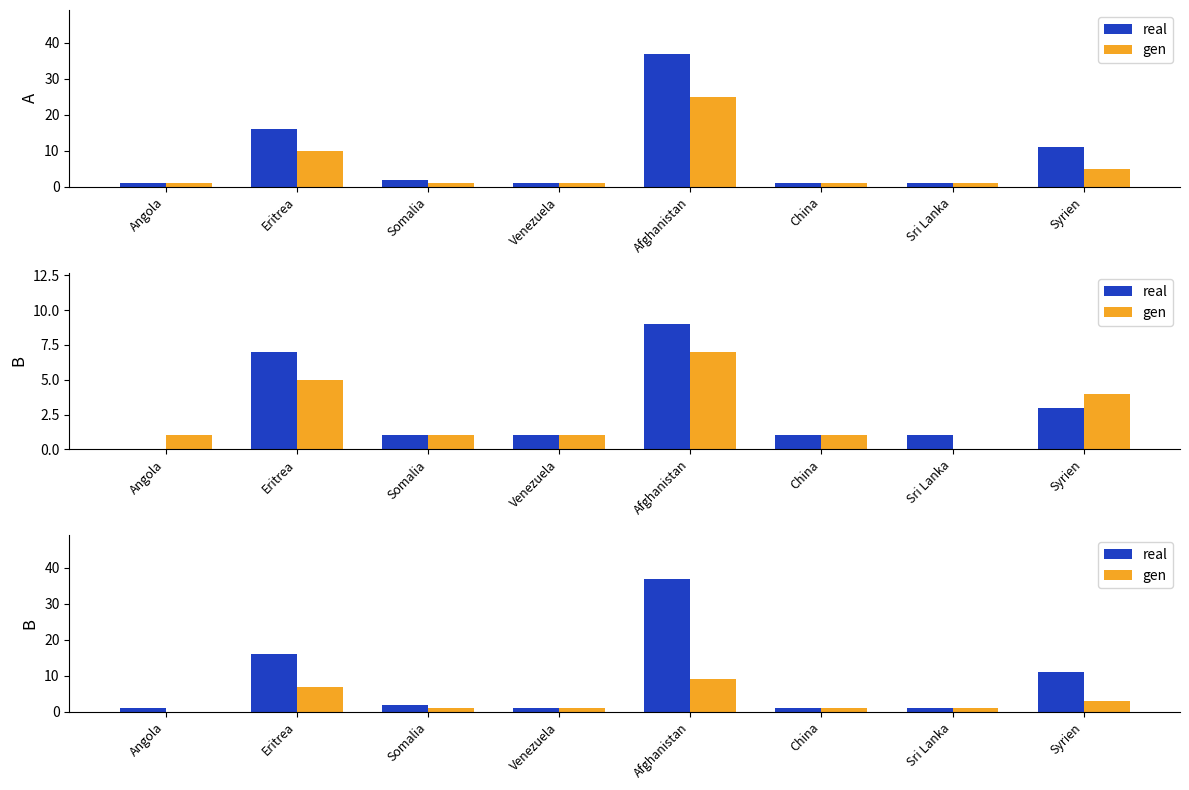

The value of gen at Somalia is 1. True or false?

True